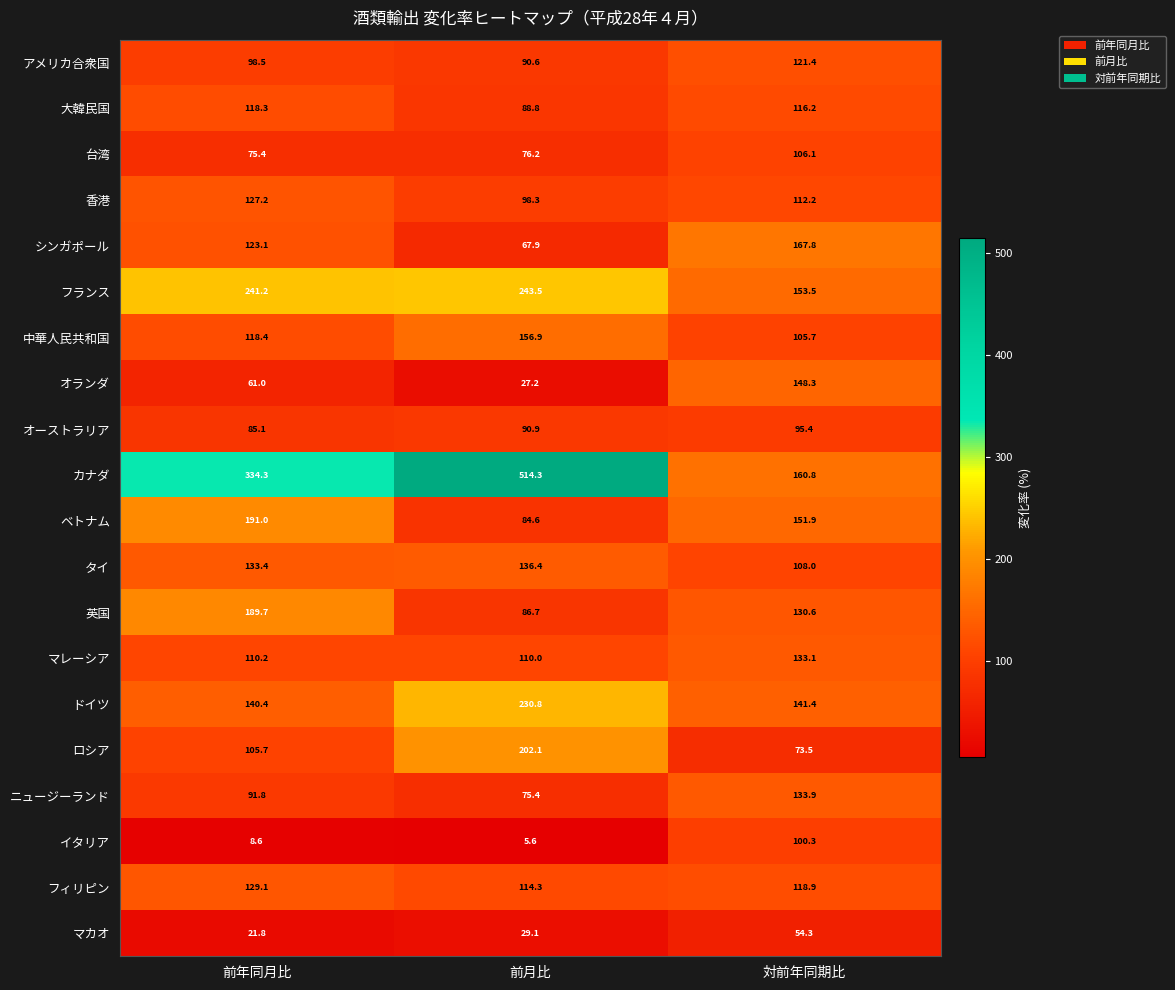

What is the sum of the マレーシア values at 前年同月比 and 前月比?

220.2